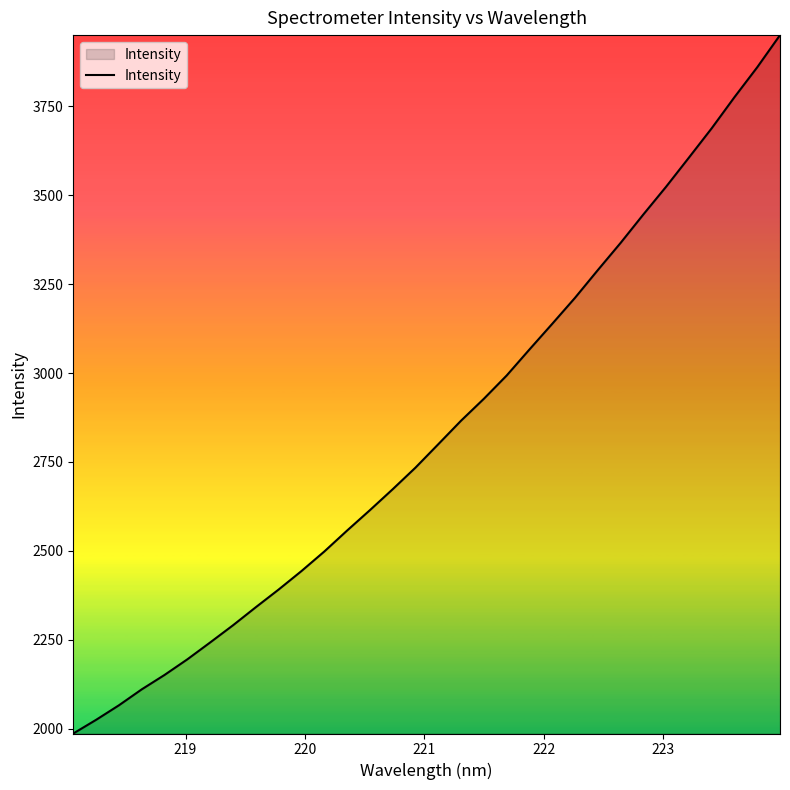

What is the difference between the maximum and minimum values?

1962.7